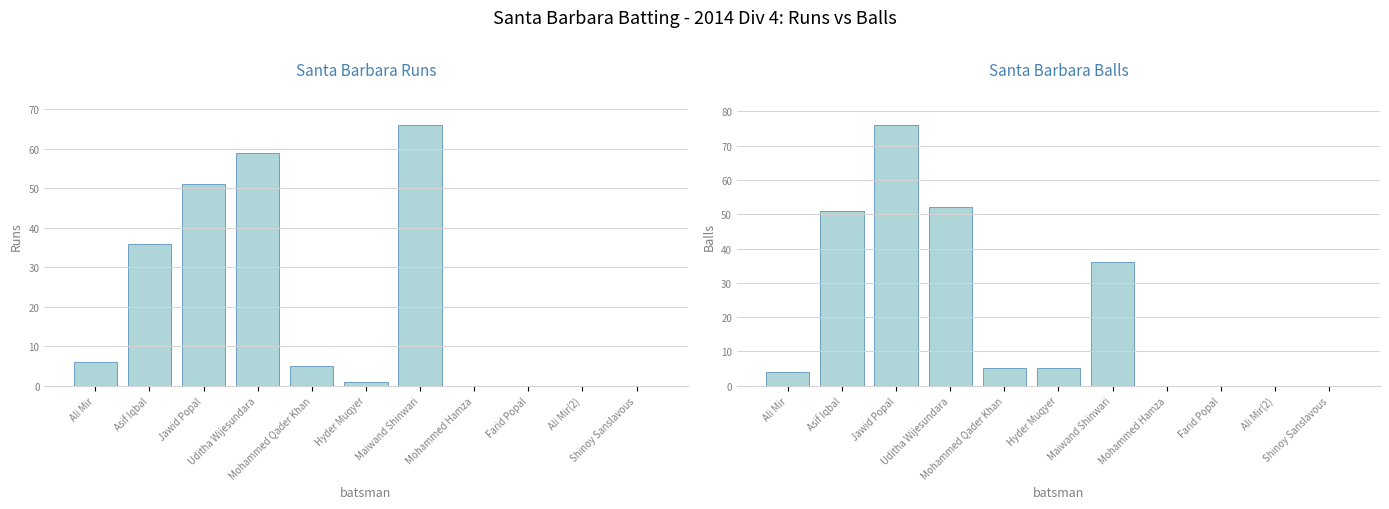

How many data points in Balls are less than 5?

5